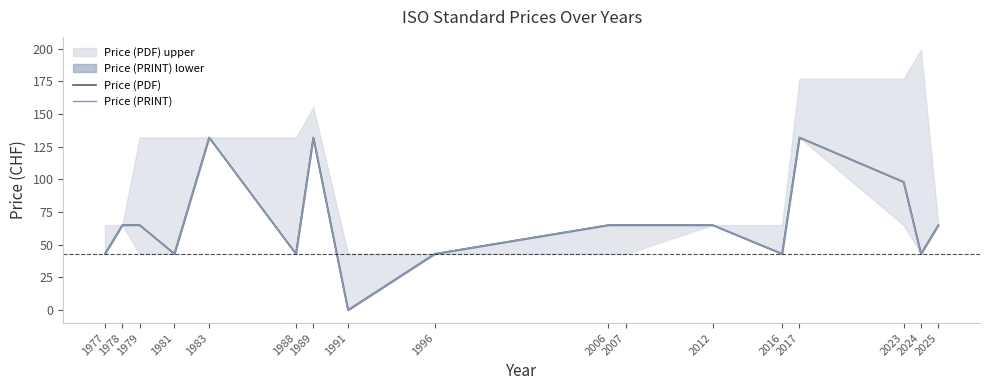

How many data points in Price (PRINT) are above 65?

4